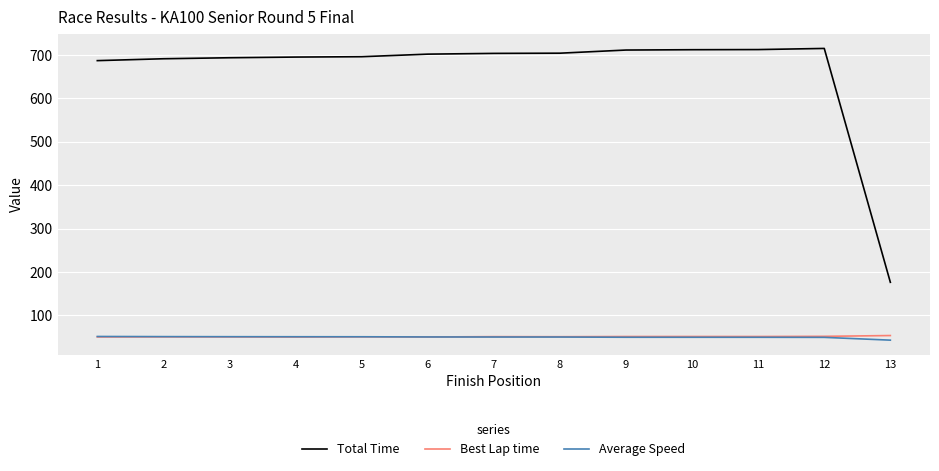

What is the average value of the Best Lap time series?

51.0